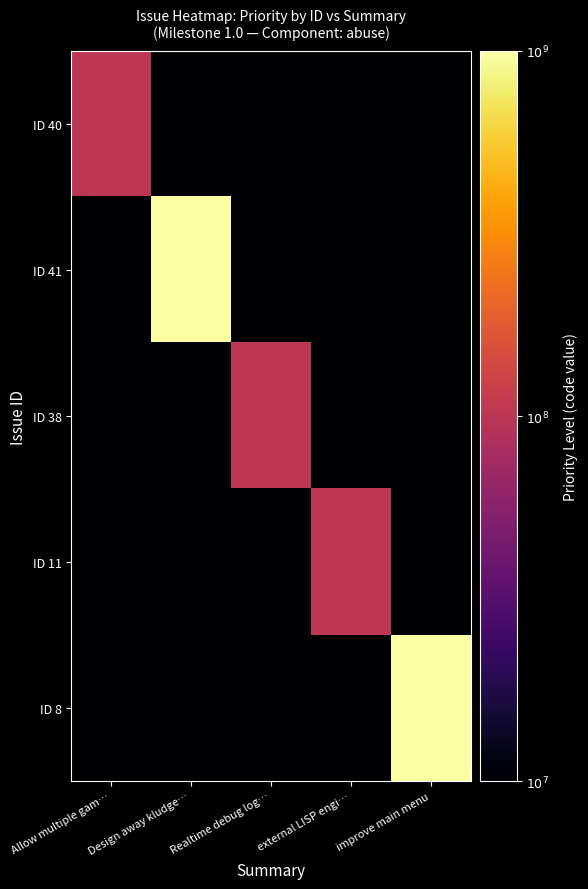

Which series has the largest total across all categories?

ID 41